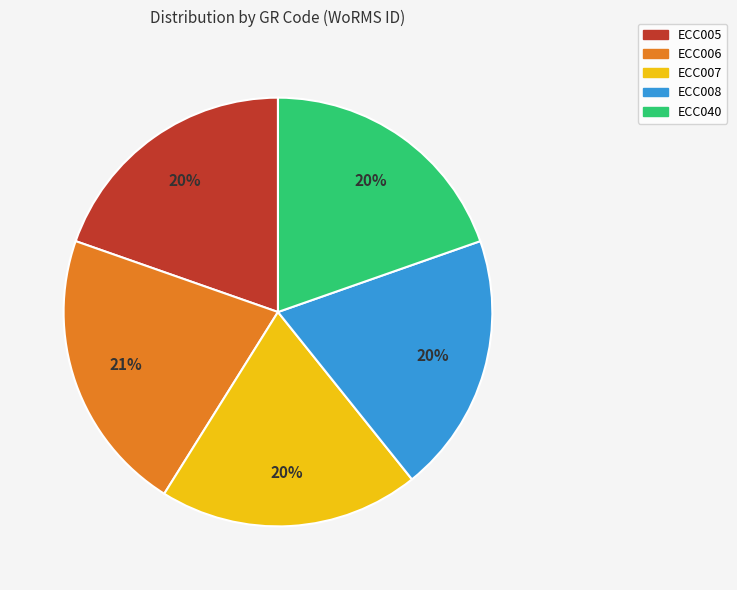

Do ECC006 and ECC005 together represent more than half of the pie?

No